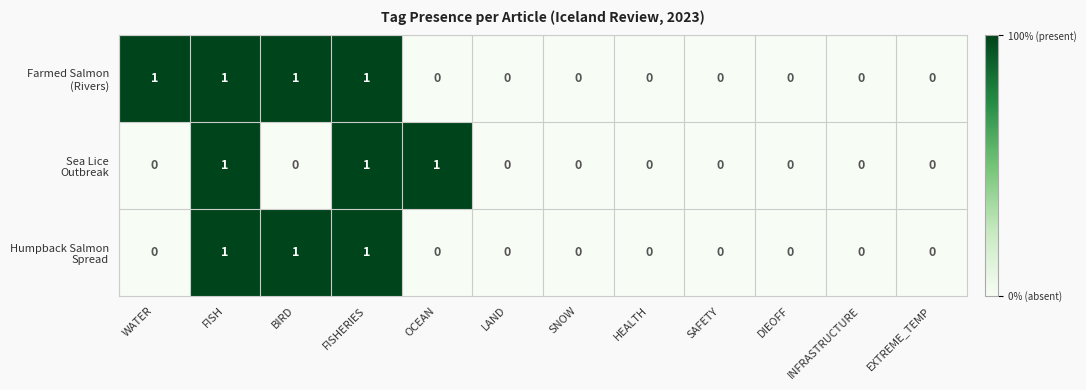

What is the total value across all series at FISHERIES?

3